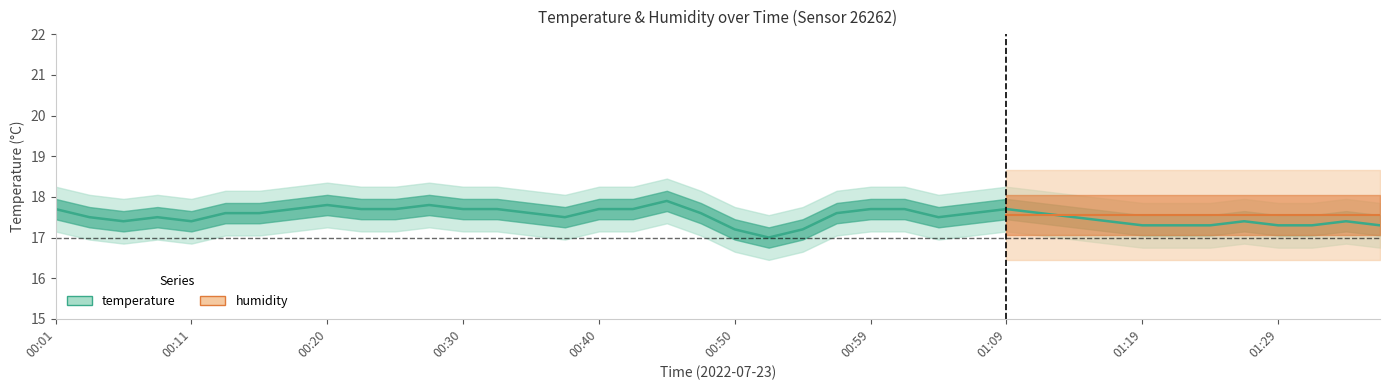

At which category does the chart reach its minimum across all series?

00:52